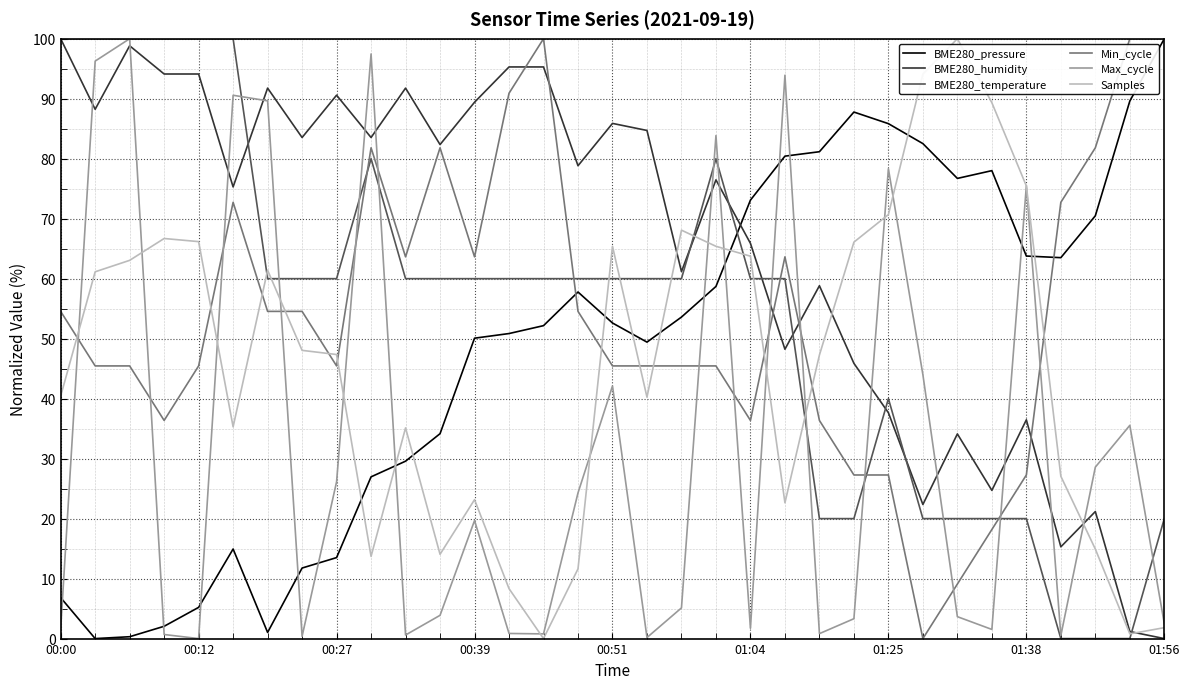

True or false: Max_cycle and BME280_humidity intersect in this chart.

True